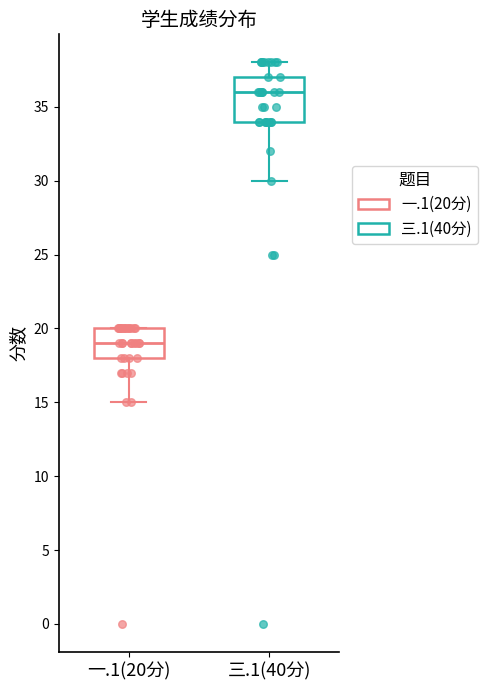

Which box is the tallest, from its lower edge to its upper edge?

三.1(40分)